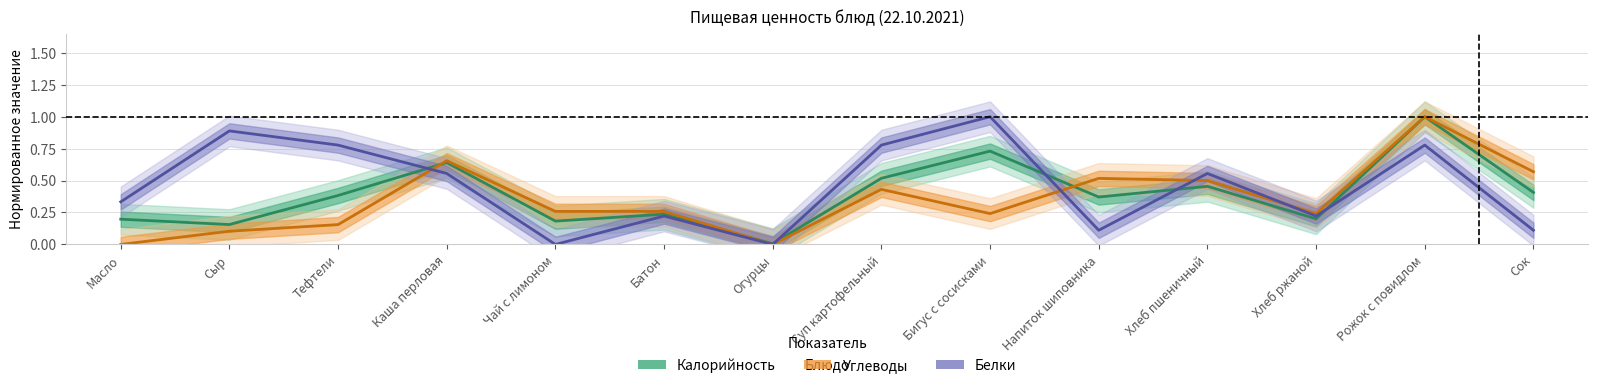

What is the total value across all series at Бигус с сосисками?

2.0